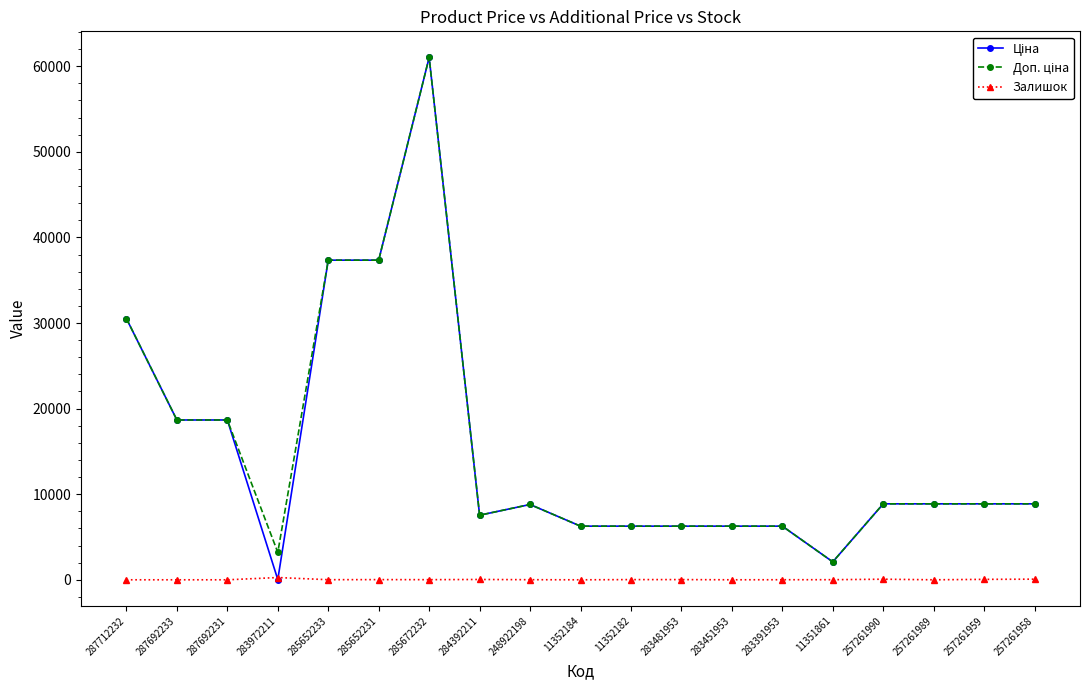

Does the chart display data point markers on the line(s)?

Yes